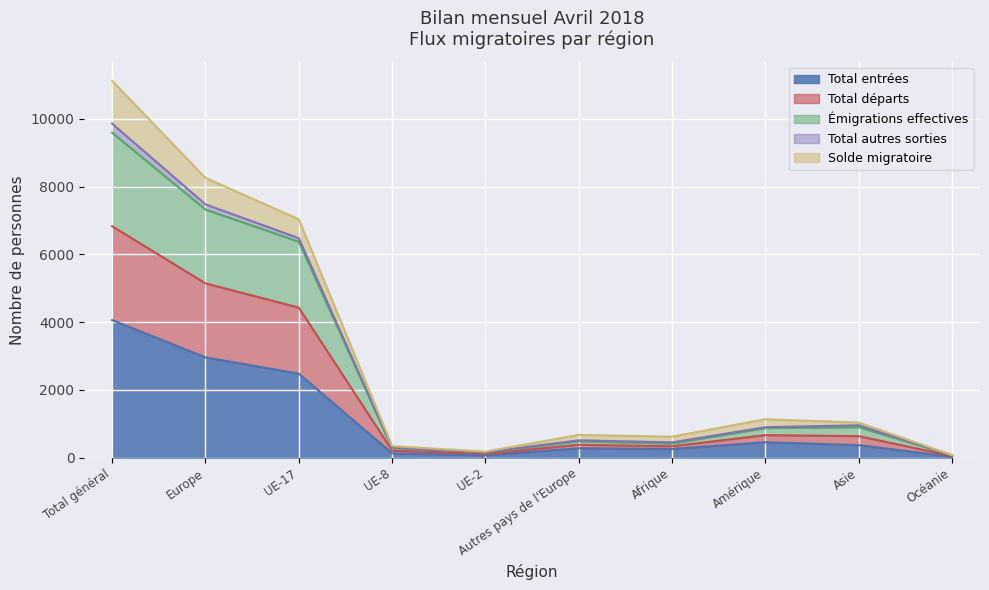

What is the label of the 4th point from the right?

Afrique